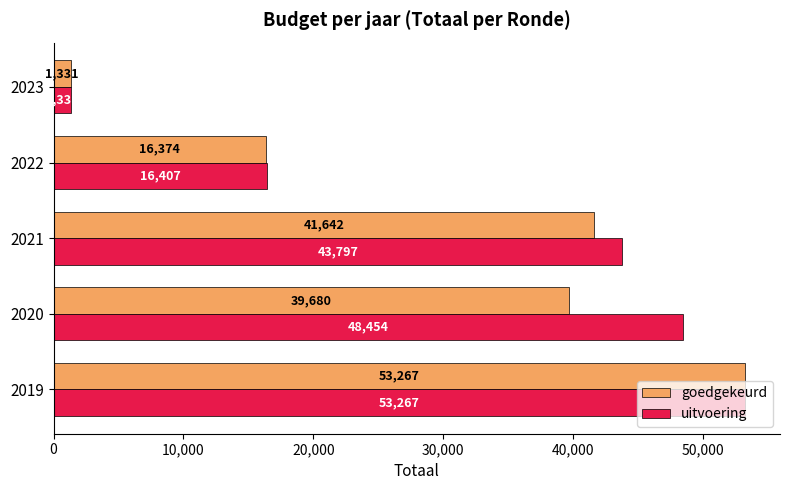

What is the difference between the uitvoering values at 2023 and 2022?

15076